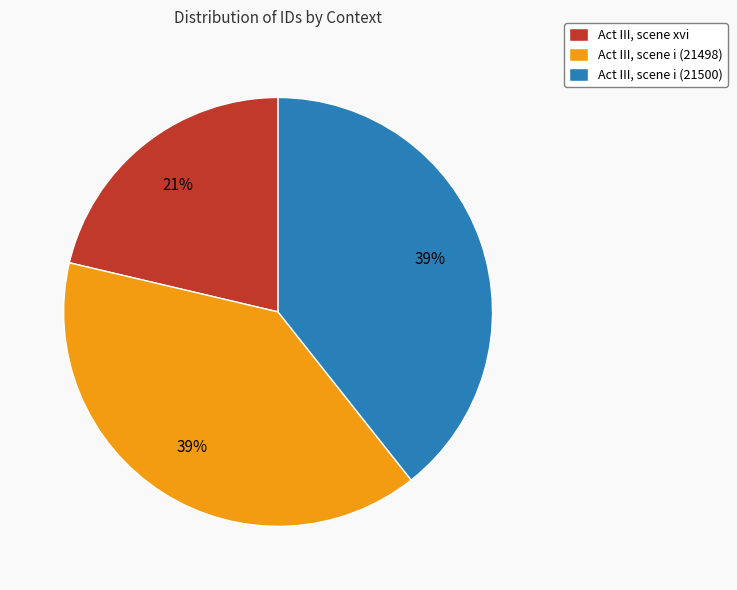

Between Act III, scene i (21498) and Act III, scene xvi, which is larger?

Act III, scene i (21498)